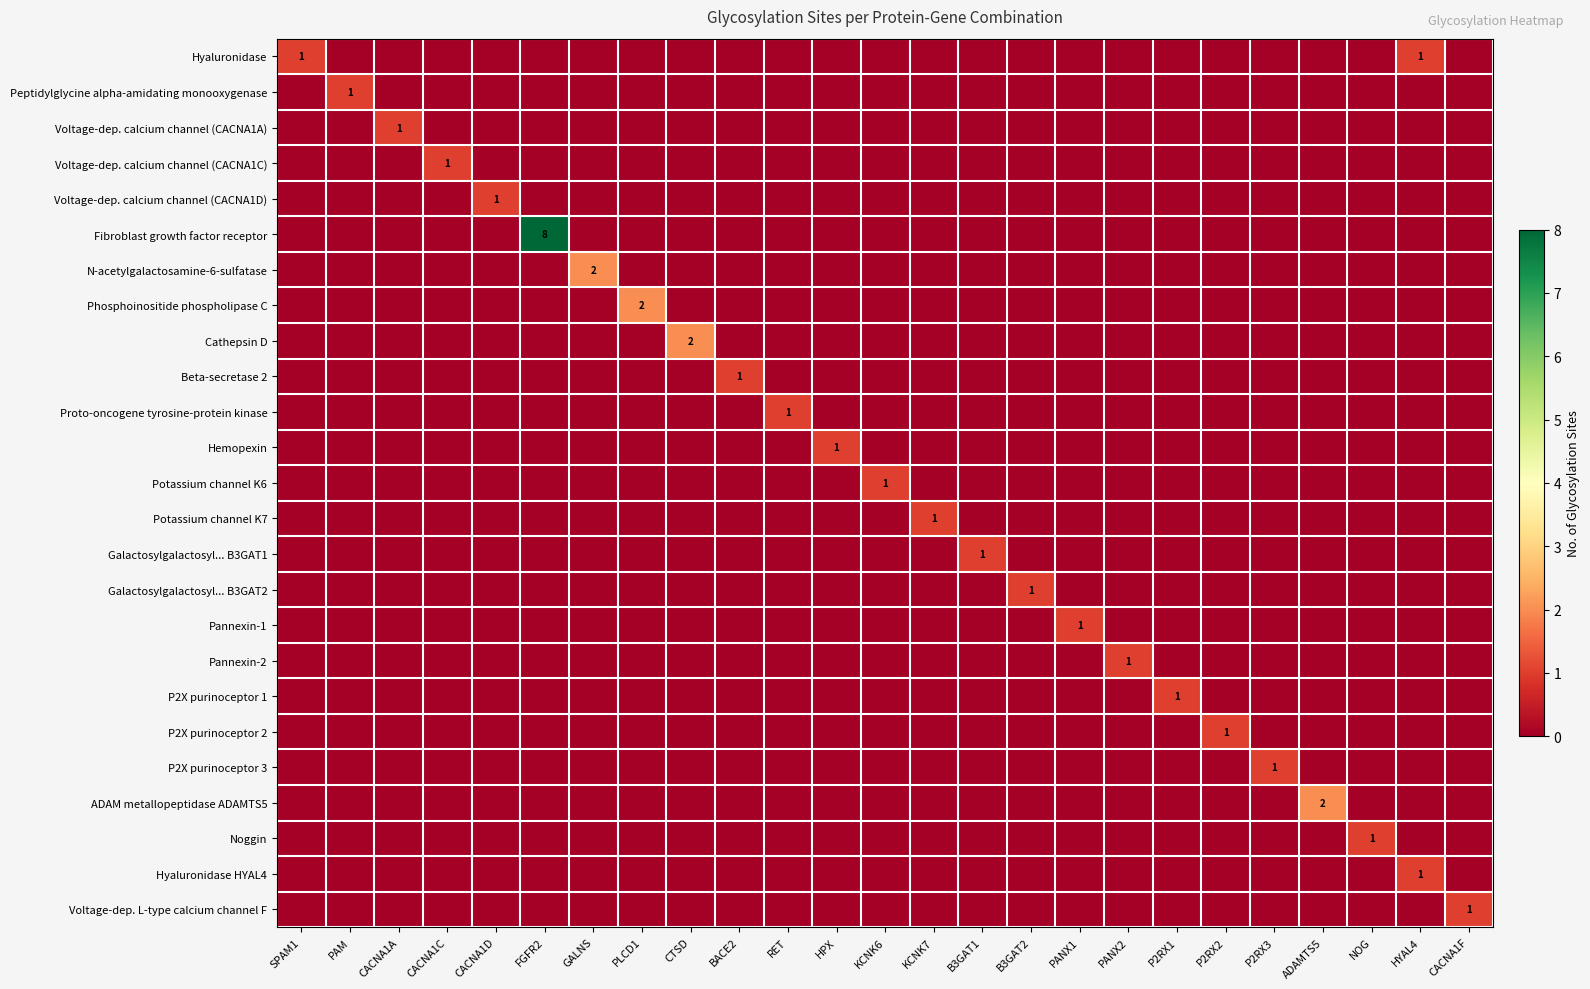

Rank the series at KCNK6 from lowest to highest value.

Hyaluronidase, Peptidylglycine alpha-amidating monooxygenase, Voltage-dep. calcium channel (CACNA1A), Voltage-dep. calcium channel (CACNA1C), Voltage-dep. calcium channel (CACNA1D), Fibroblast growth factor receptor, N-acetylgalactosamine-6-sulfatase, Phosphoinositide phospholipase C, Cathepsin D, Beta-secretase 2, Proto-oncogene tyrosine-protein kinase, Hemopexin, Potassium channel K7, Galactosylgalactosyl... B3GAT1, Galactosylgalactosyl... B3GAT2, Pannexin-1, Pannexin-2, P2X purinoceptor 1, P2X purinoceptor 2, P2X purinoceptor 3, ADAM metallopeptidase ADAMTS5, Noggin, Hyaluronidase HYAL4, Voltage-dep. L-type calcium channel F, Potassium channel K6